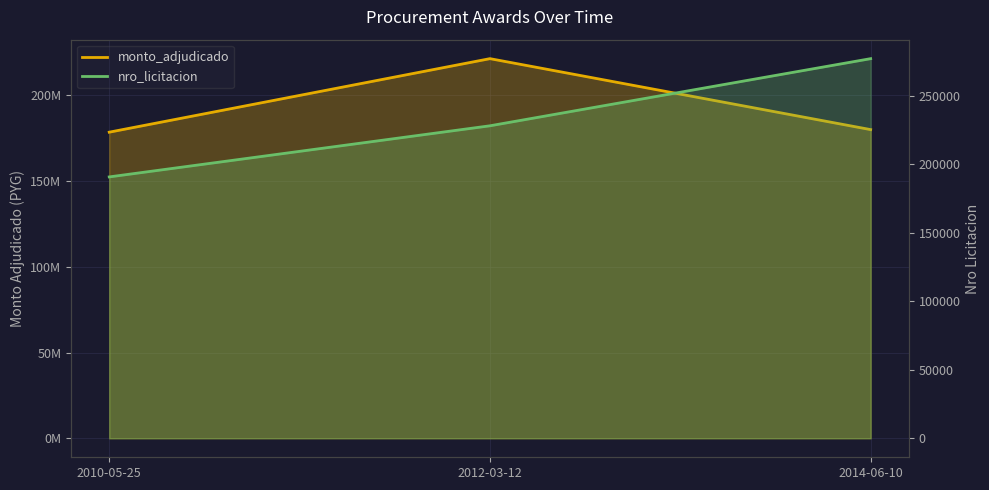

Where is monto_adjudicado nearest to the value 199937493?

2014-06-10